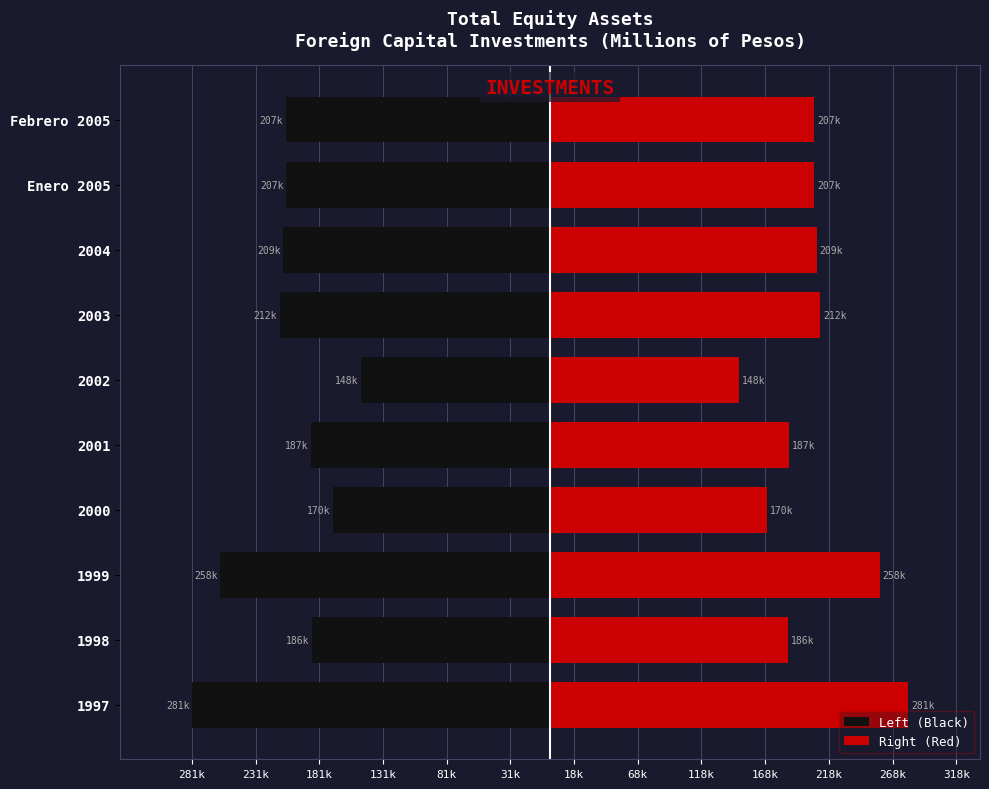

List the series in order of their peak value, highest first.

Right (Red), Left (Black)